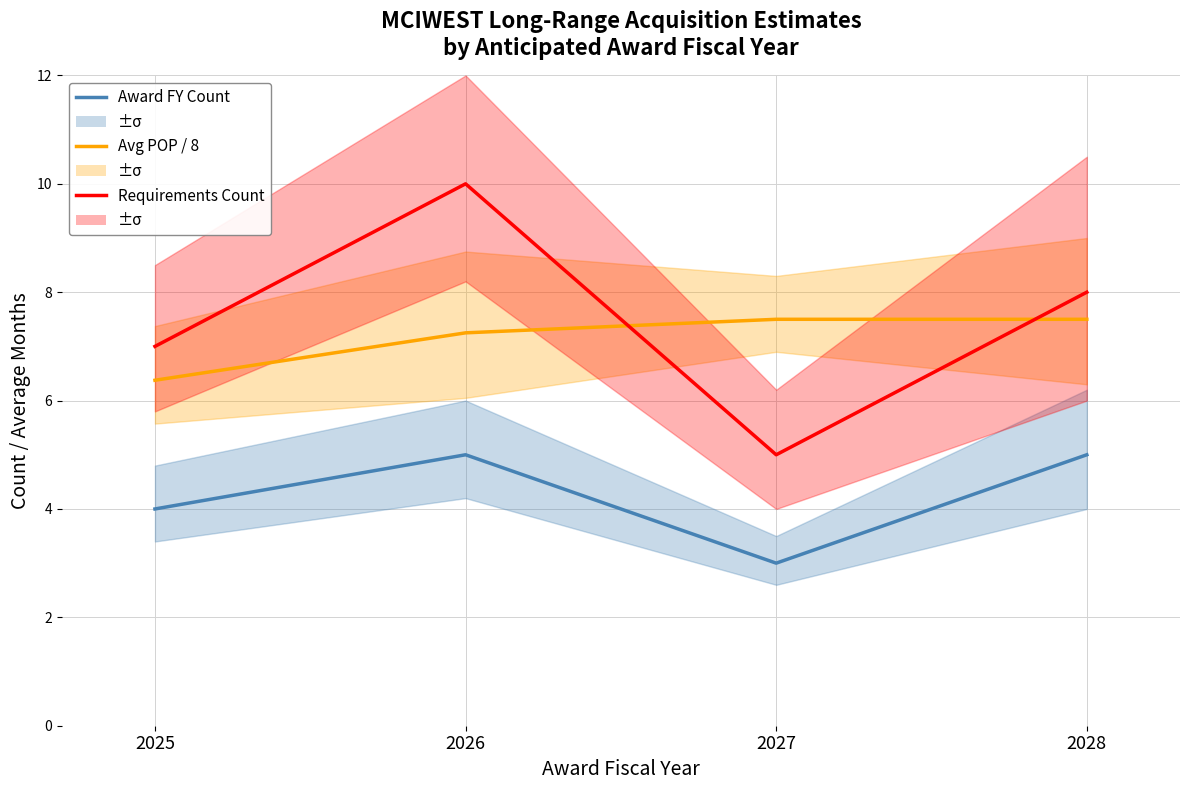

Reading left to right, transcribe all the data shown in this chart.

Award FY Count (scaled): 4.0	5.0	3.0	5.0
Avg POP / 8: 6.4	7.2	7.5	7.5
Requirements Count: 7.0	10.0	5.0	8.0